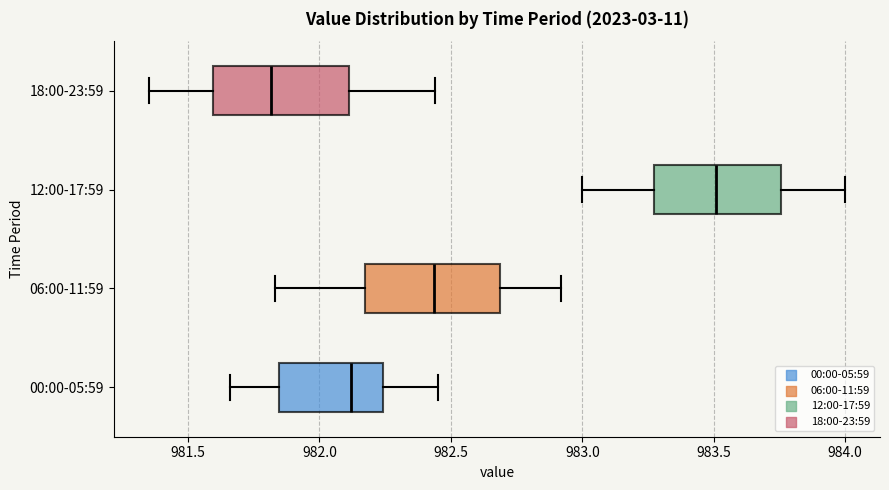

Which box's median line is the furthest to the left?

18:00-23:59